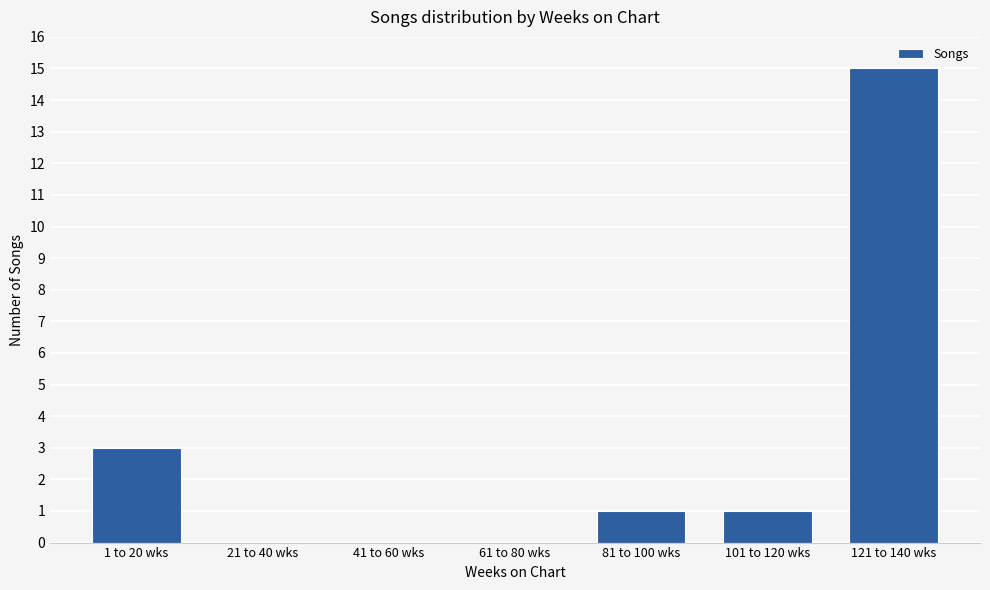

Where is the data nearest to the value 7?

1 to 20 wks